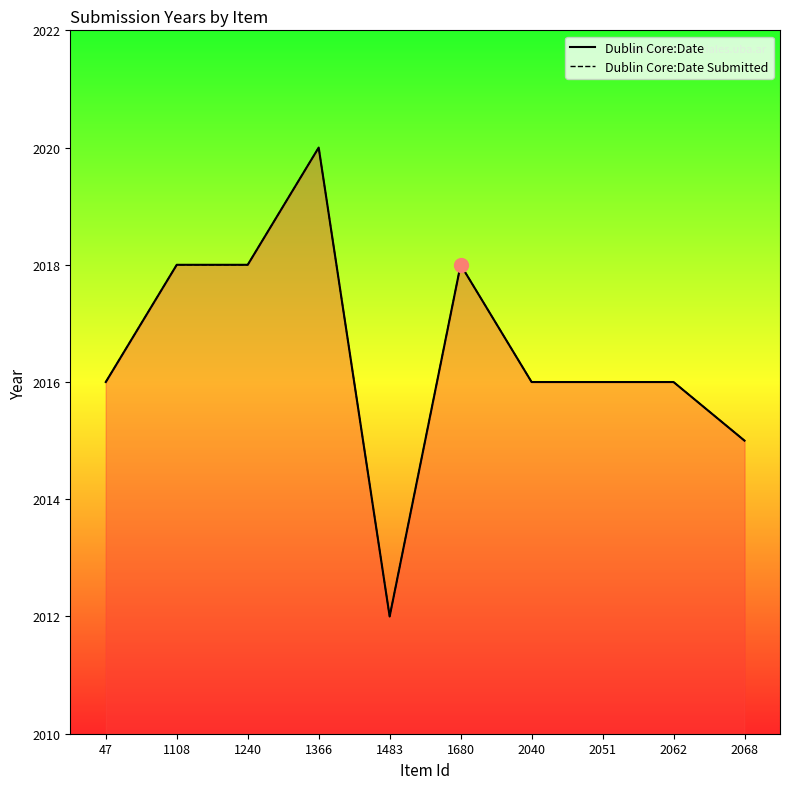

Count the number of categories in the chart.

10